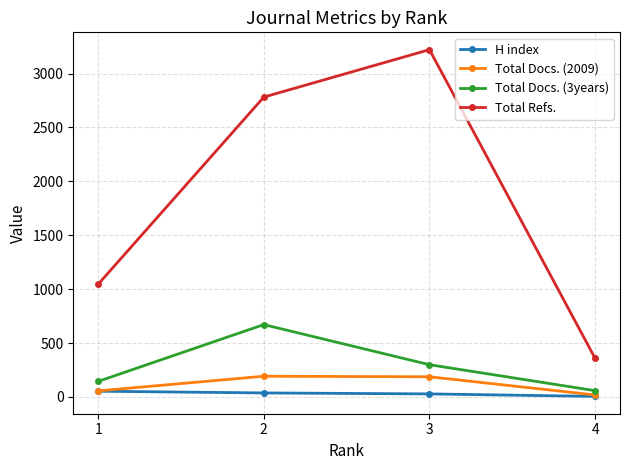

Which series has the largest total across all categories?

Total Refs.